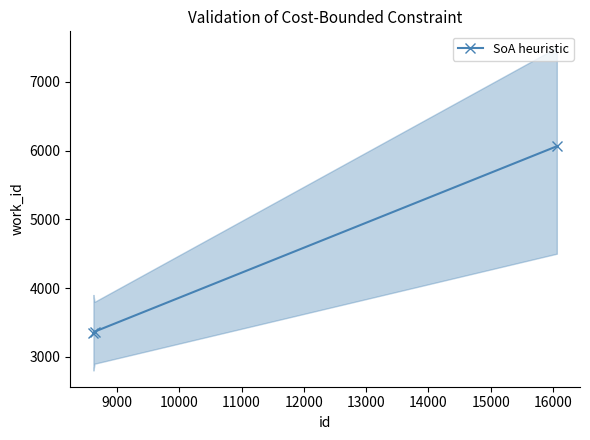

What is the value of the SoA heuristic point at the 3rd from the left?

6063